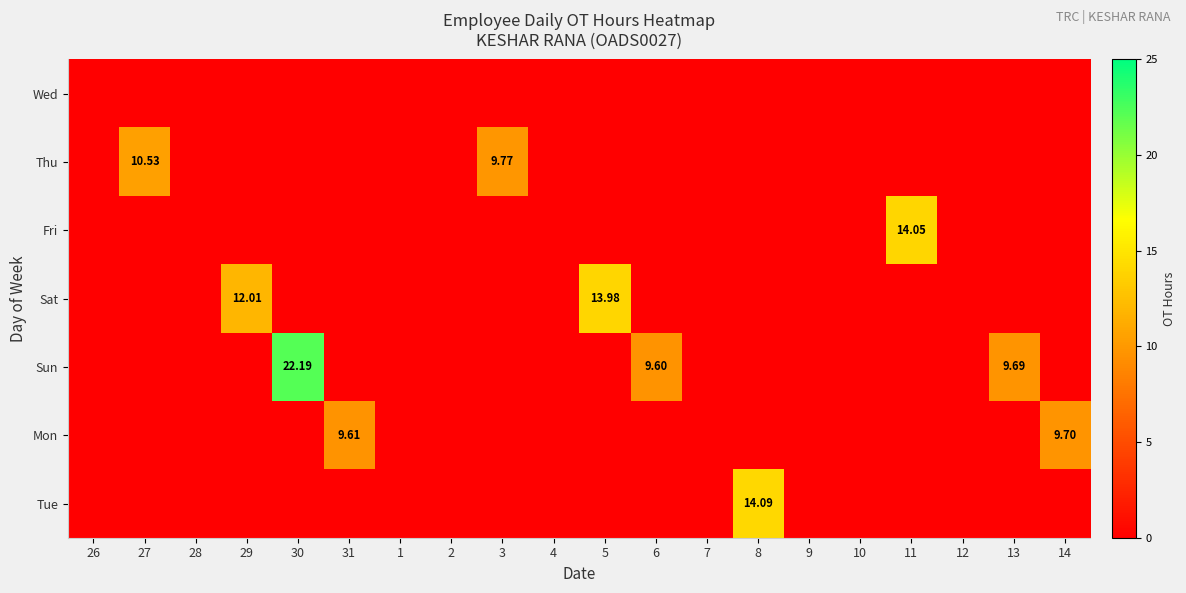

Which series has the largest range (max minus min)?

Sun